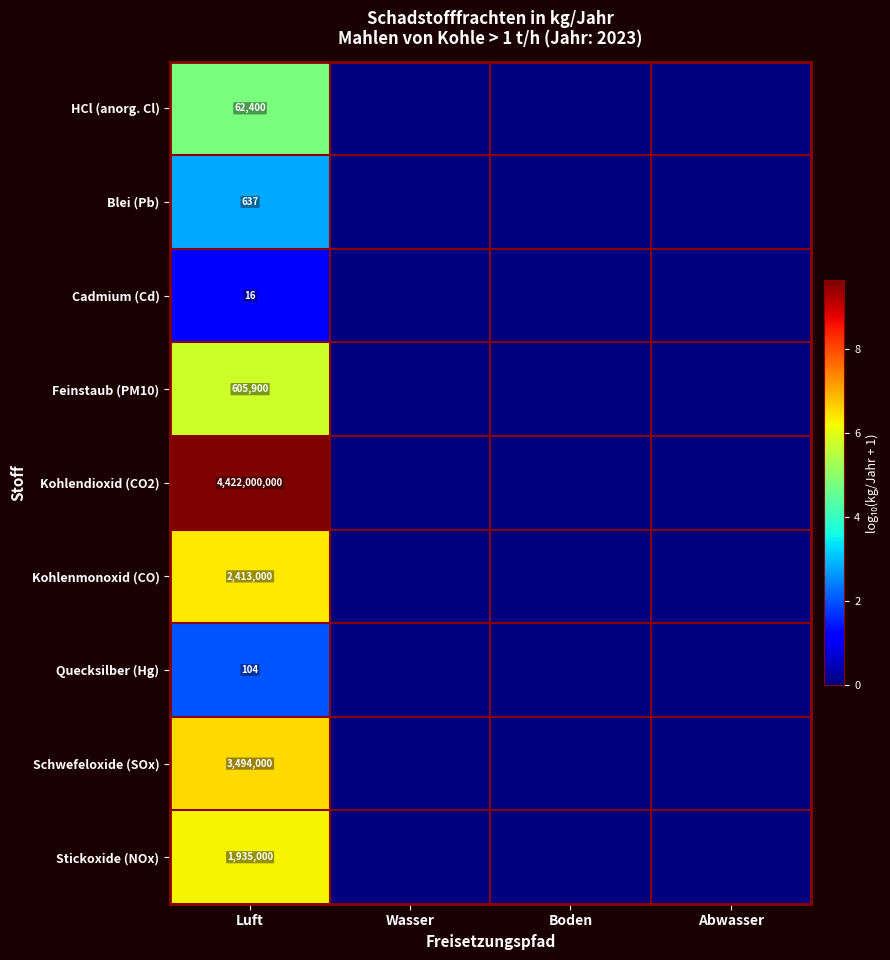

Is the value of Stickoxide (NOx) at Boden greater than the value of Cadmium (Cd) at Abwasser?

No